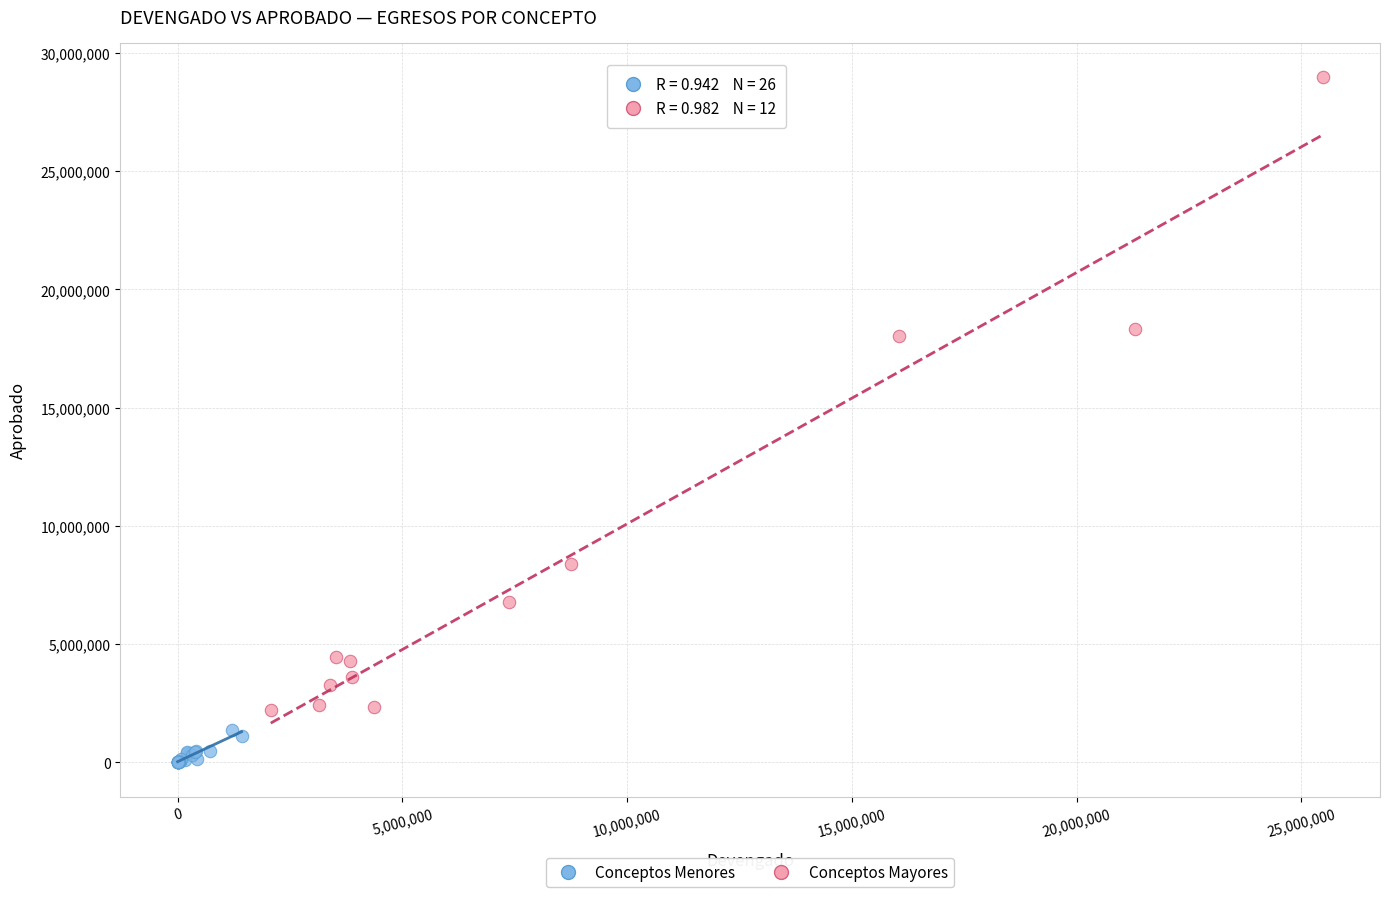

Which series reaches the minimum Y coordinate?

Conceptos Menores